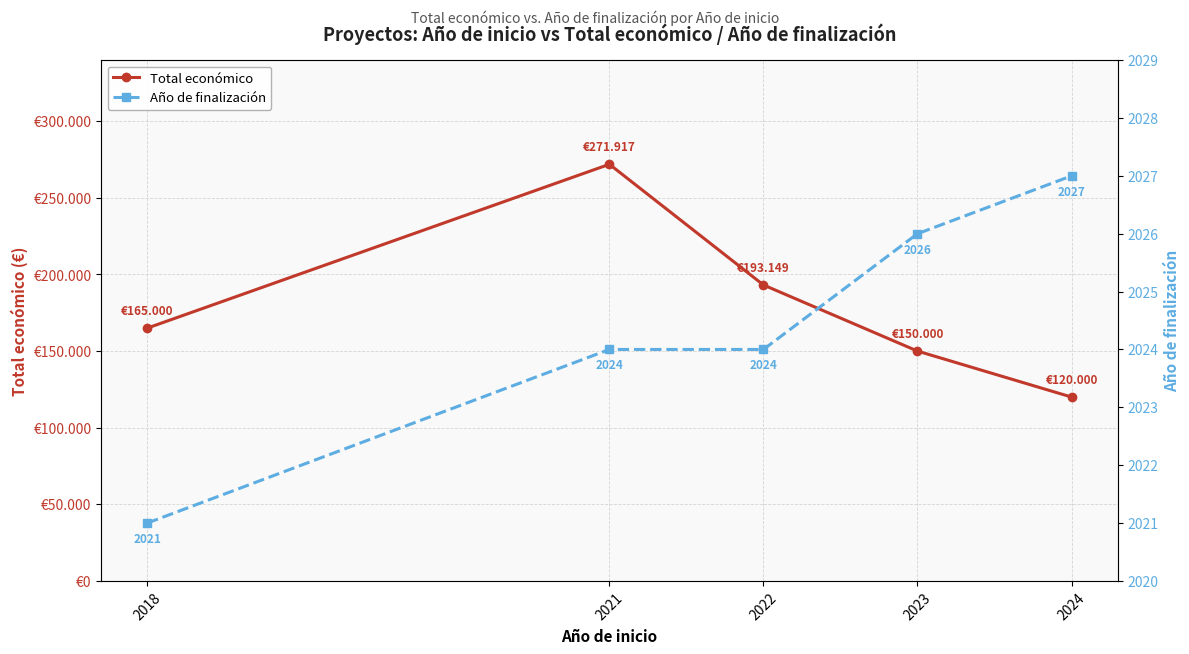

Which has a higher value, 2022 or 2023?

2022